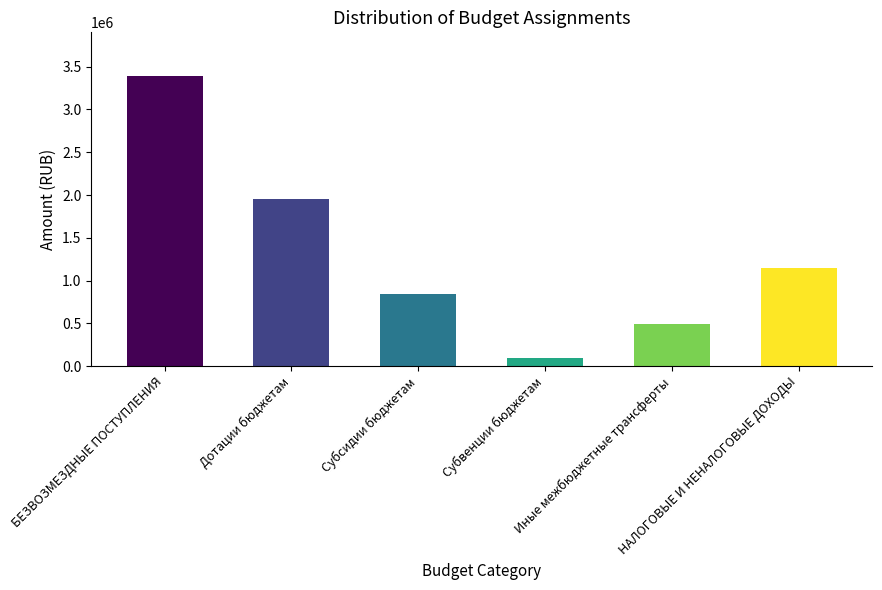

Between Субвенции бюджетам and БЕЗВОЗМЕЗДНЫЕ ПОСТУПЛЕНИЯ, which is larger?

БЕЗВОЗМЕЗДНЫЕ ПОСТУПЛЕНИЯ